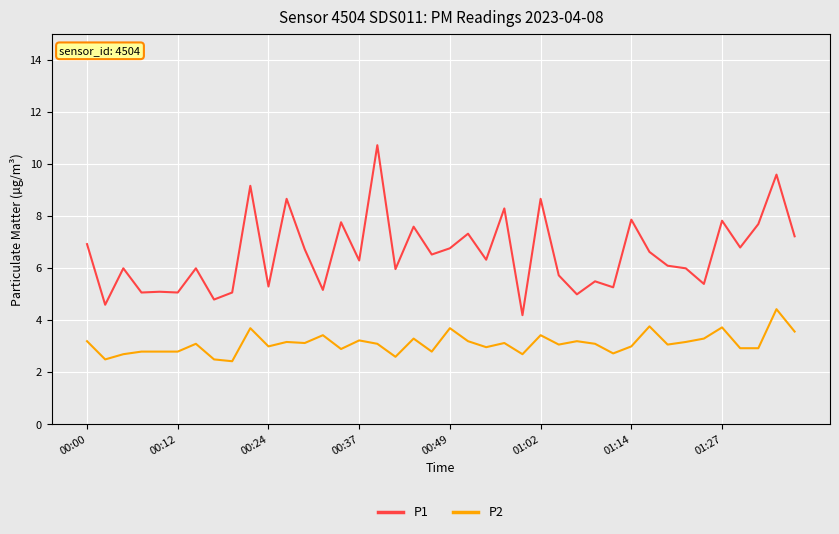

What are all the series names shown in the legend?

P1, P2